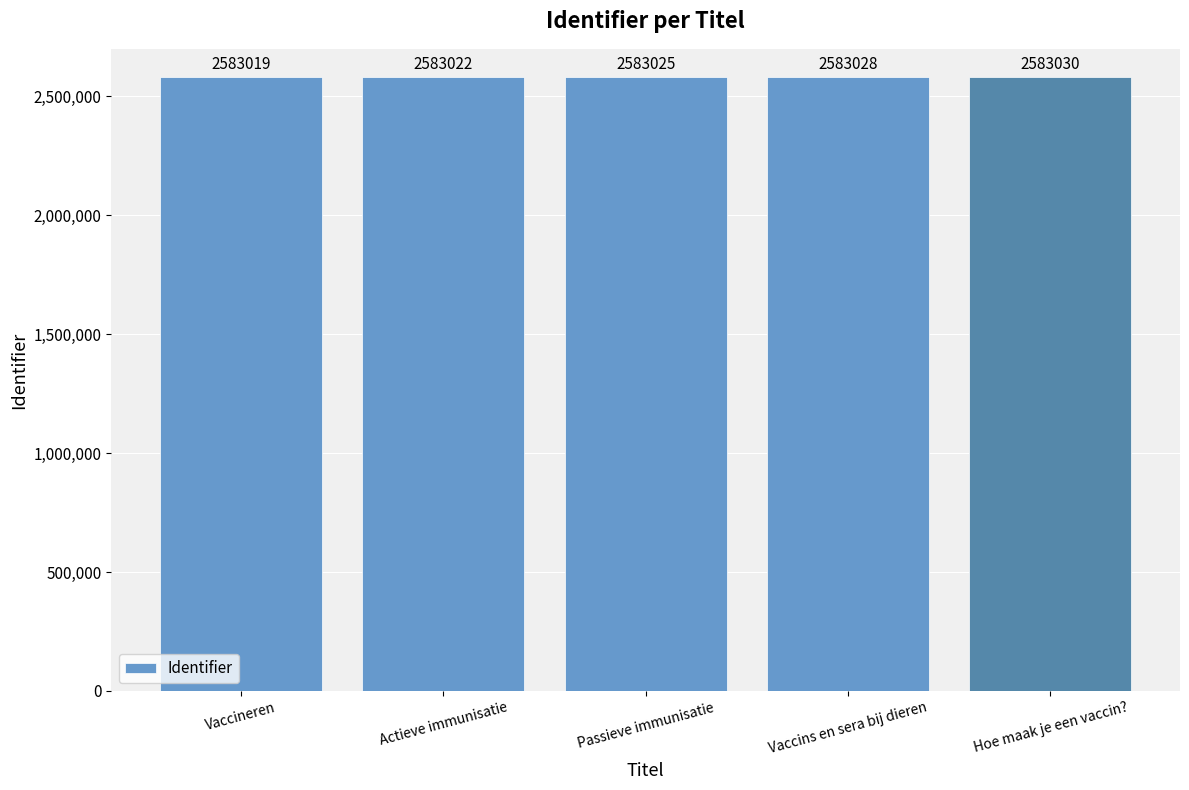

Are the bars grouped side by side (vs. stacked)?

No